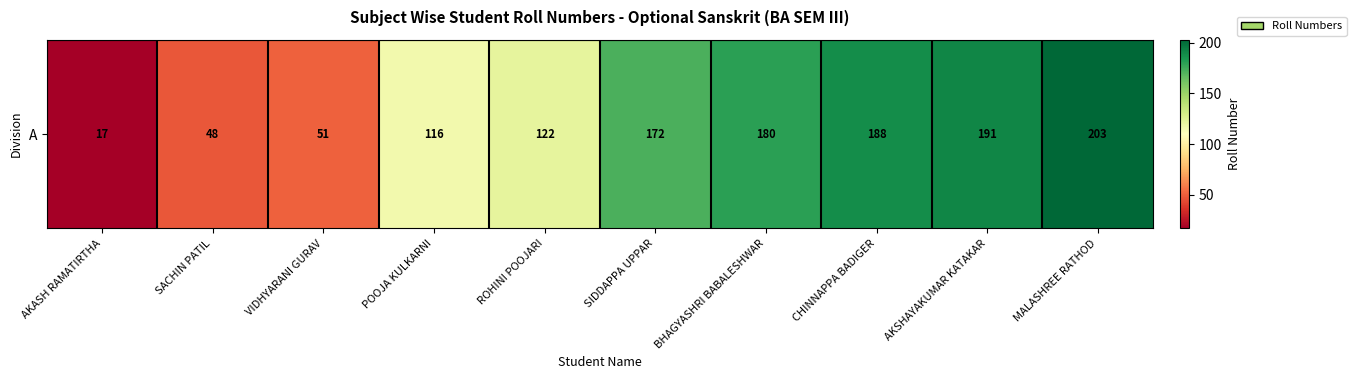

At which label is the value closest to 110?

POOJA KULKARNI